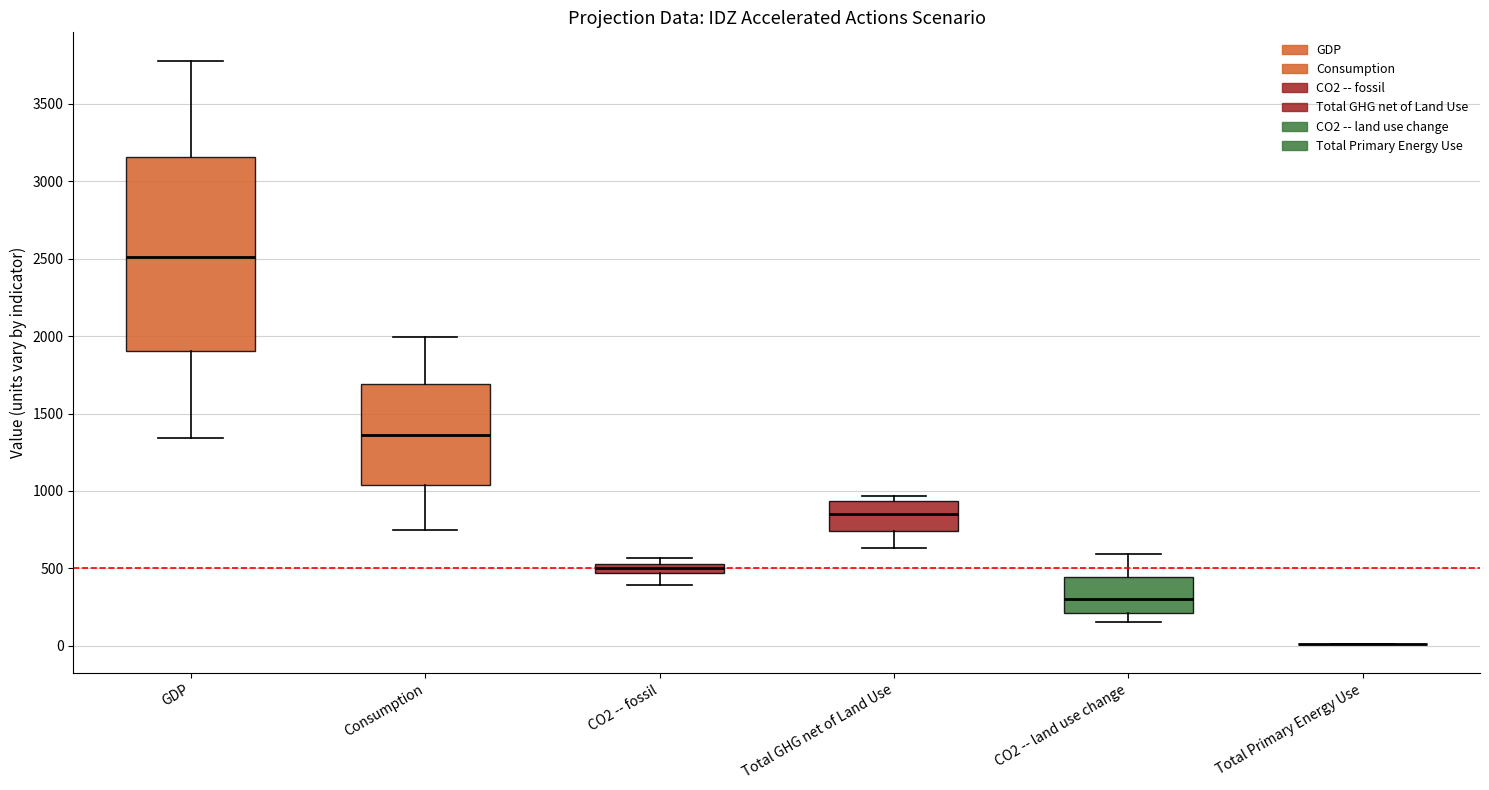

Comparing the boxes themselves (not the whiskers), which one is the tallest?

GDP